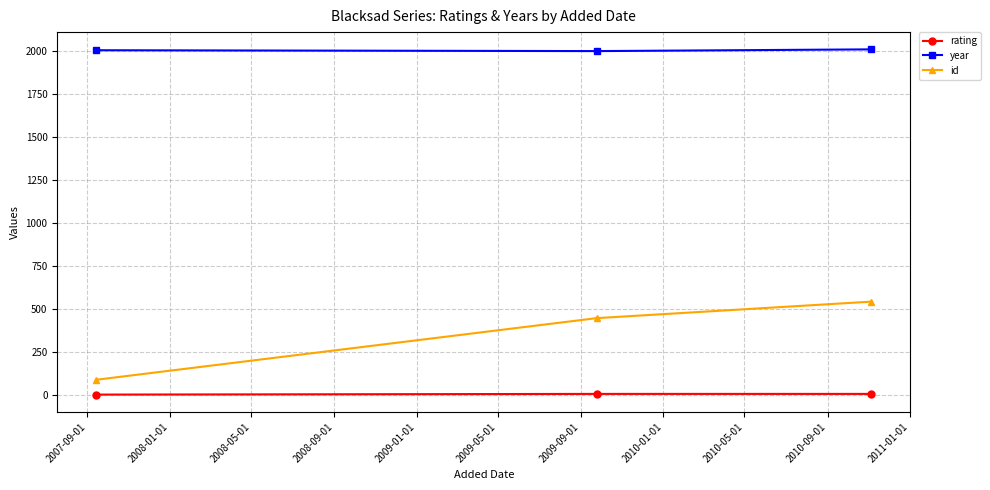

Is this an area chart (filled region under the line)?

No